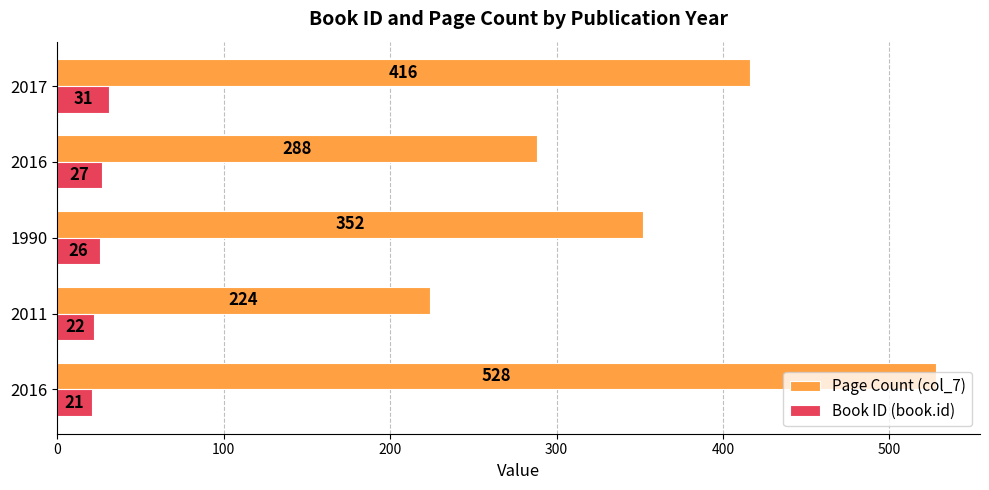

What is the average value of the Book ID (book.id) series?

25